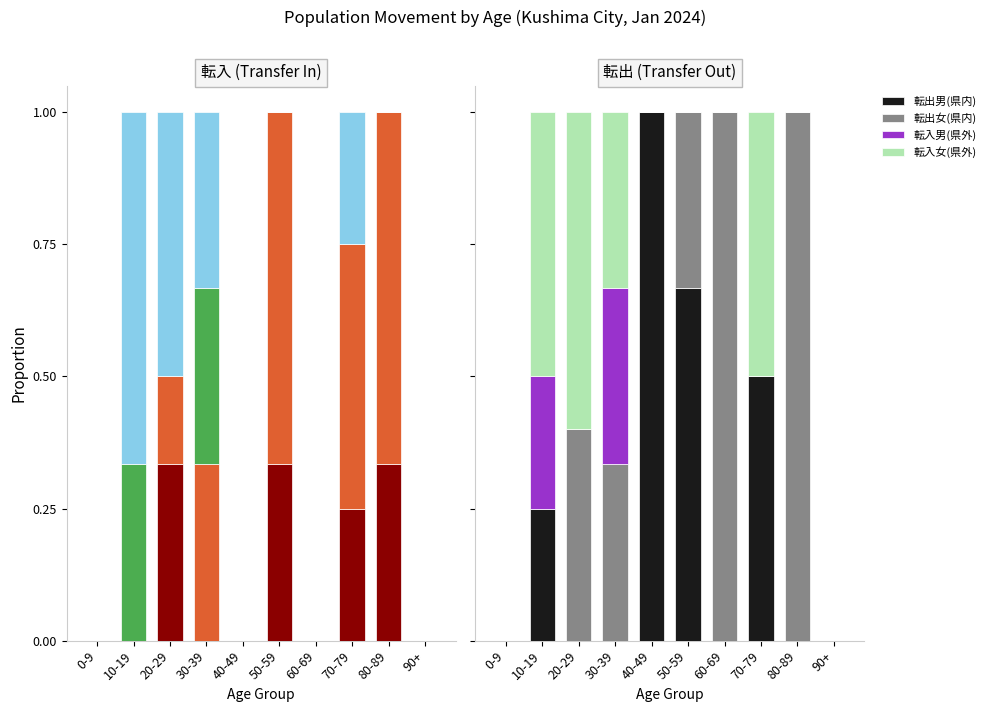

At which category is the sum across all series the highest?

50-59